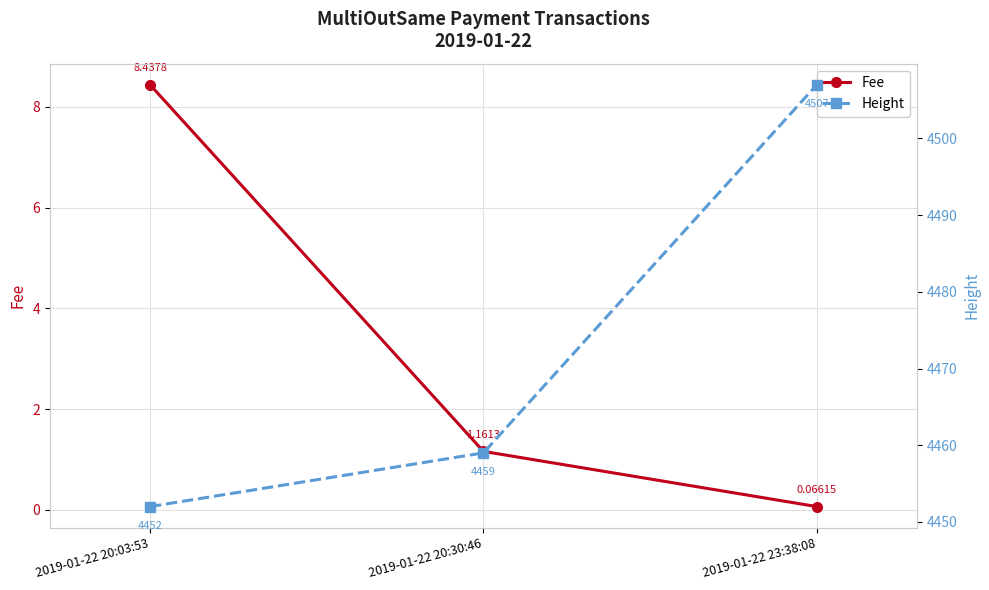

Reading left to right, extract all data points from this chart.

Fee: 2019-01-22 20:03:53=8.4	2019-01-22 20:30:46=1.2	2019-01-22 23:38:08=0.1
Height: 2019-01-22 20:03:53=4452.0	2019-01-22 20:30:46=4459.0	2019-01-22 23:38:08=4507.0